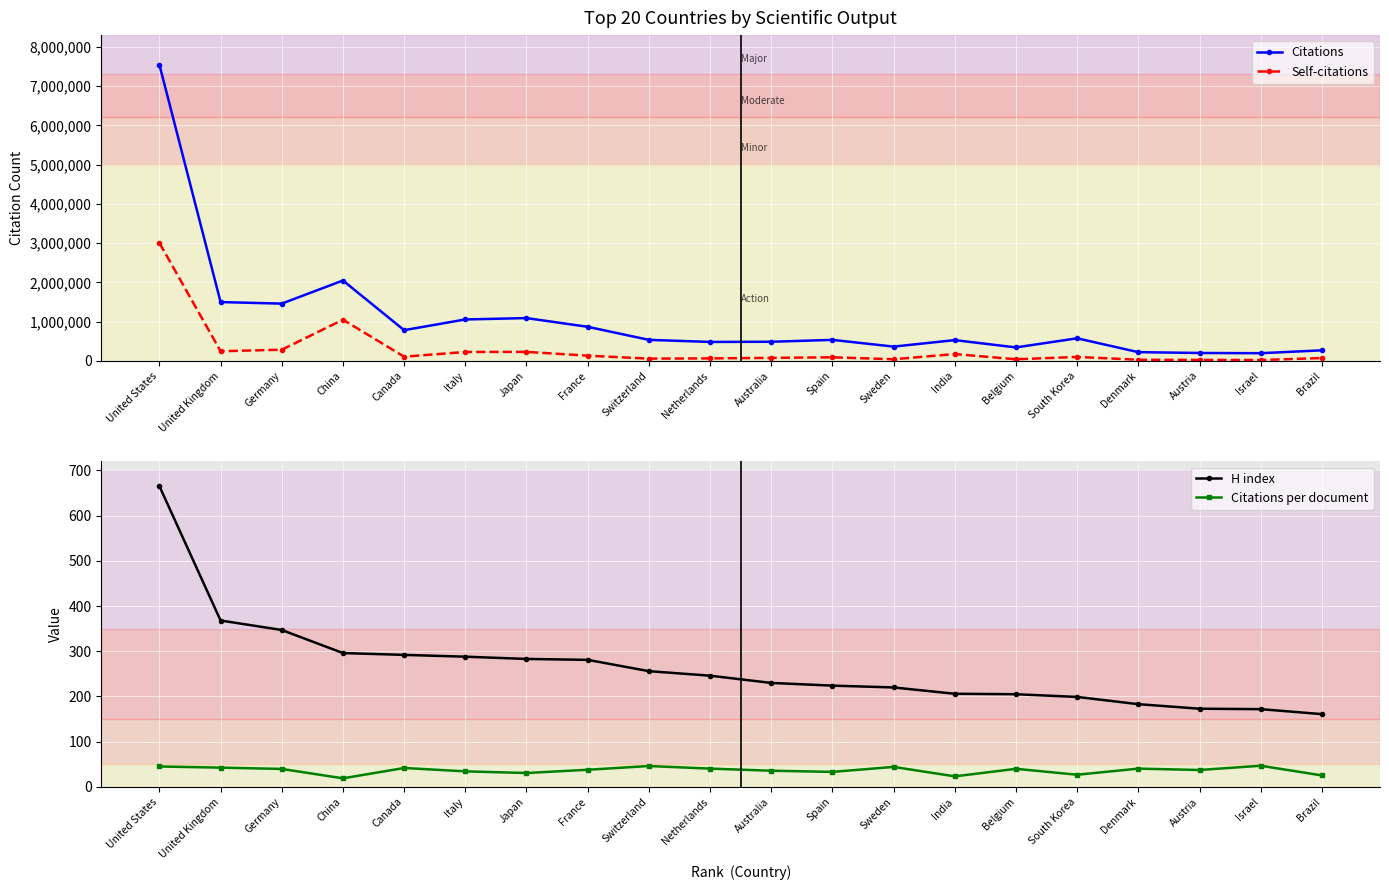

Between United Kingdom and Spain, which series saw the biggest shift?

Citations